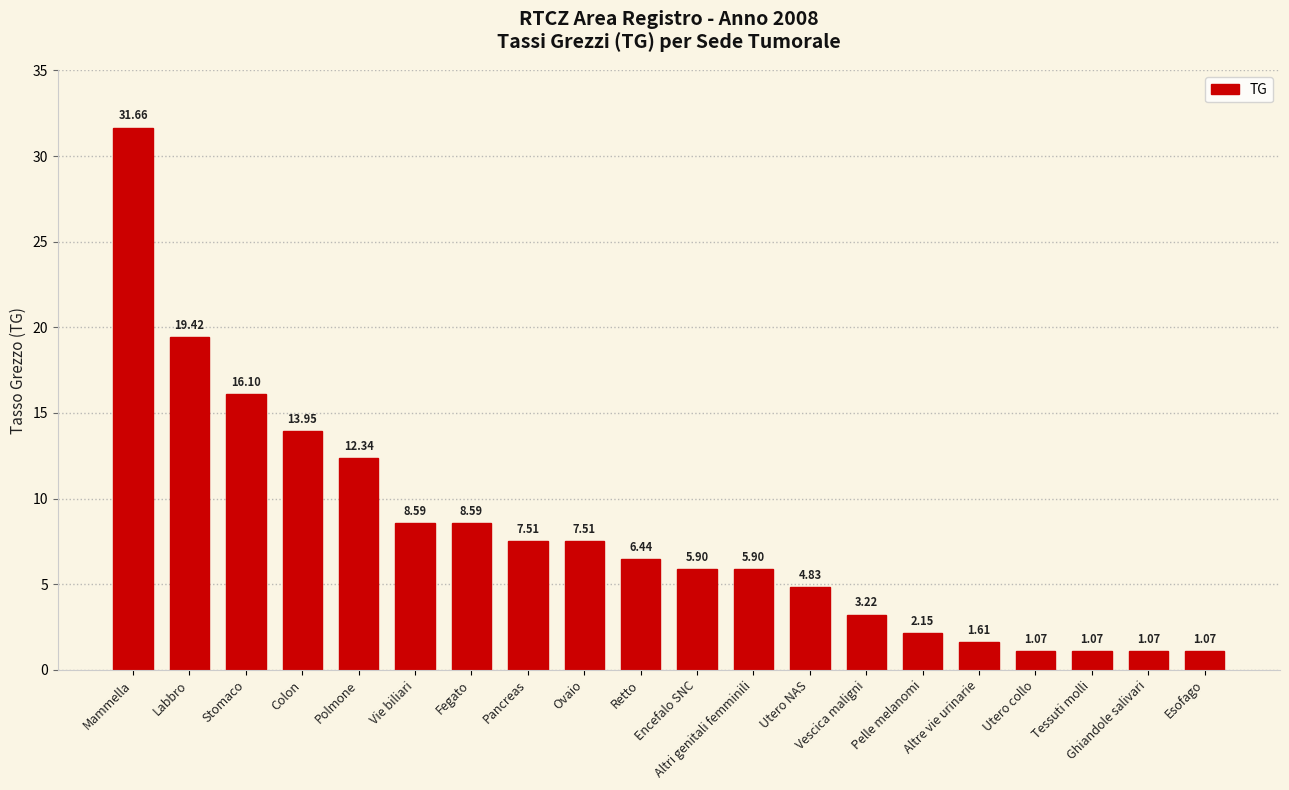

How many series are shown in this chart?

1